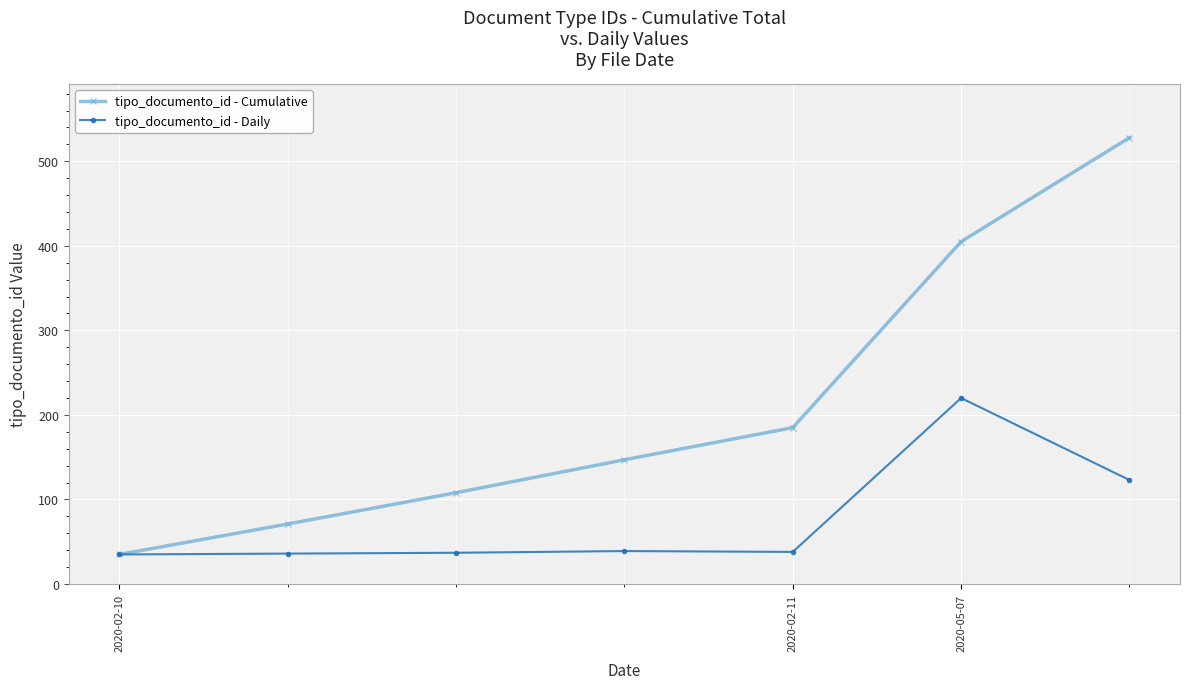

What is the sum of all tipo_documento_id - Daily values?

528